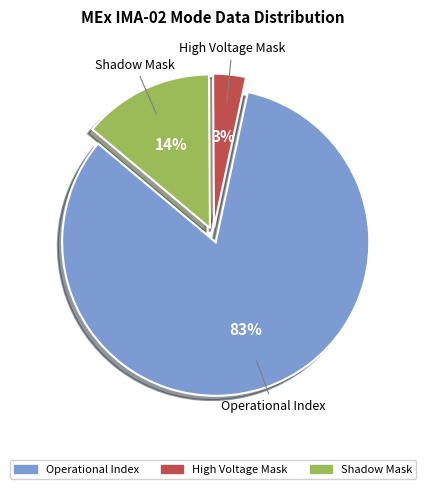

Is there any slice that represents more than half of the pie?

Yes